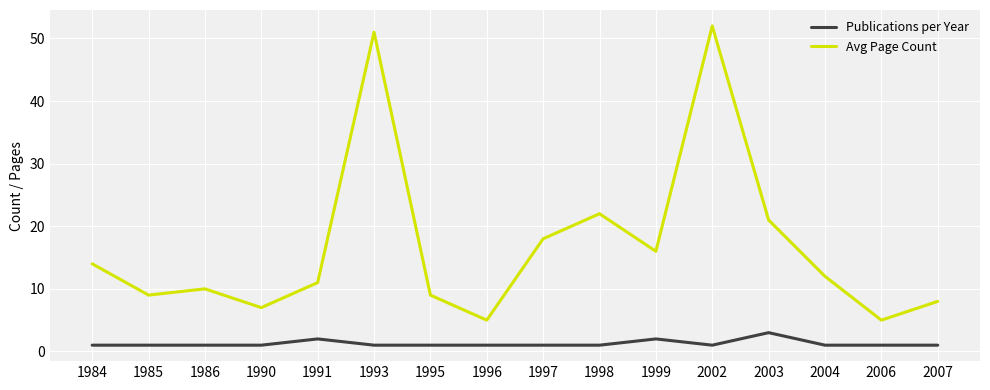

At which label does Publications per Year reach its peak?

2003